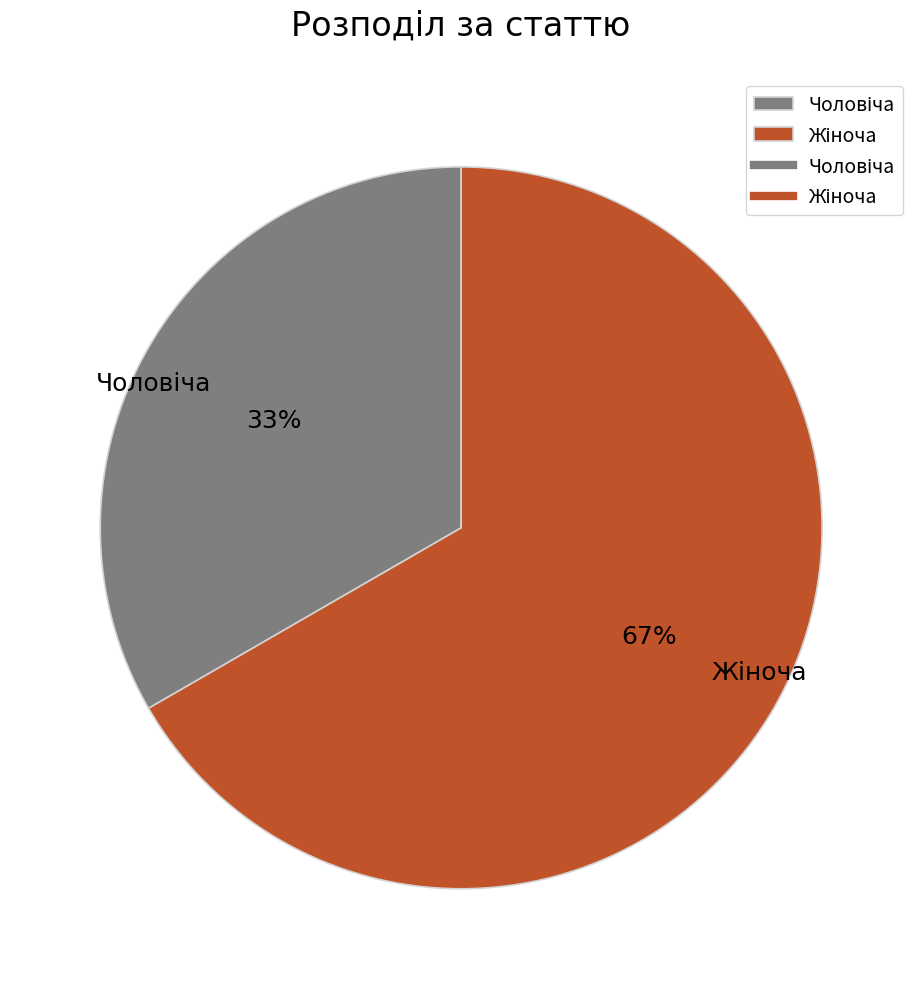

Is there any slice that represents more than half of the pie?

Yes